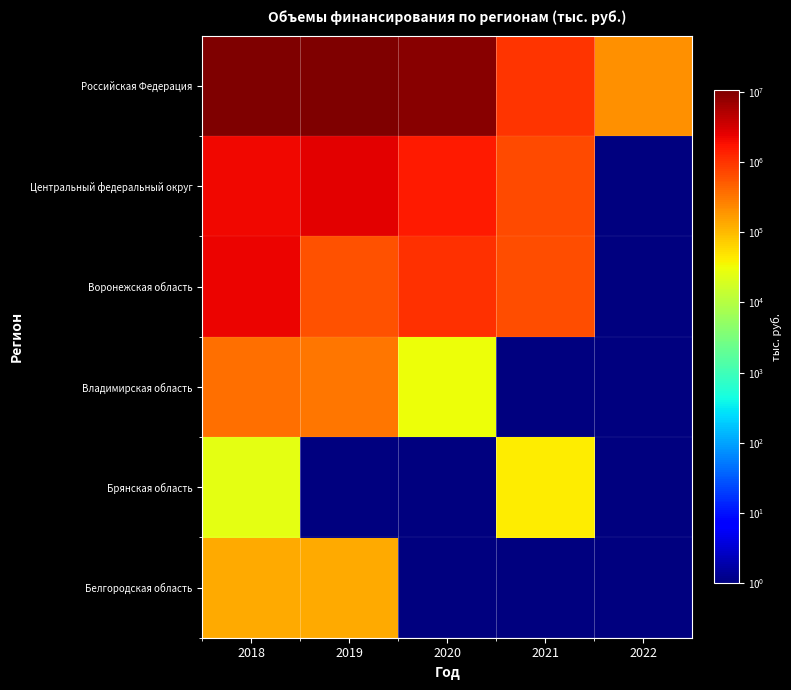

What is the maximum value shown in the chart?

10612052.8